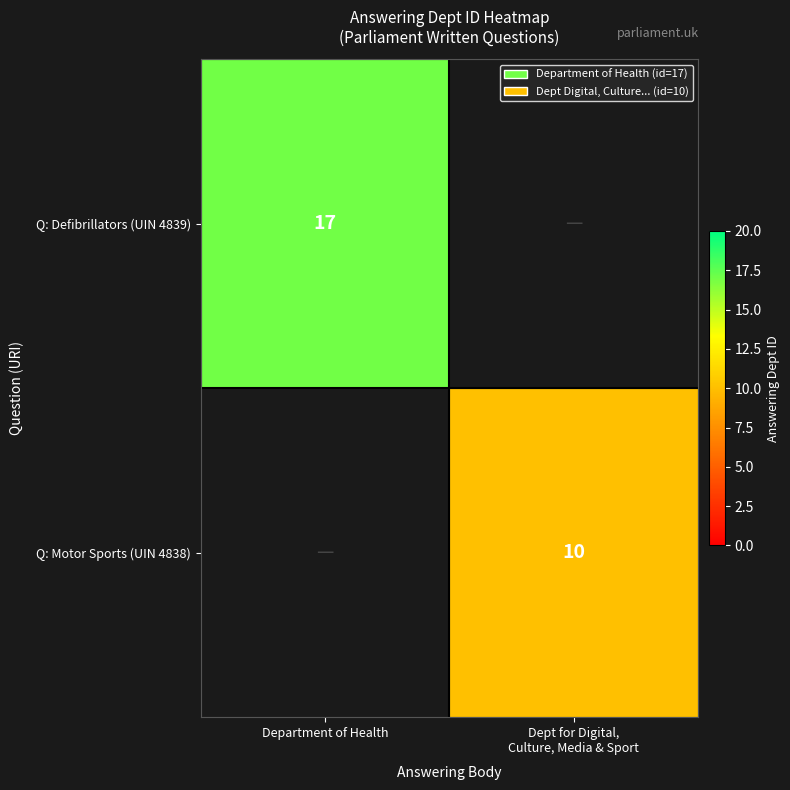

True or false: Q: Defibrillators (UIN 4839) has a value of 17 at Department of Health.

True